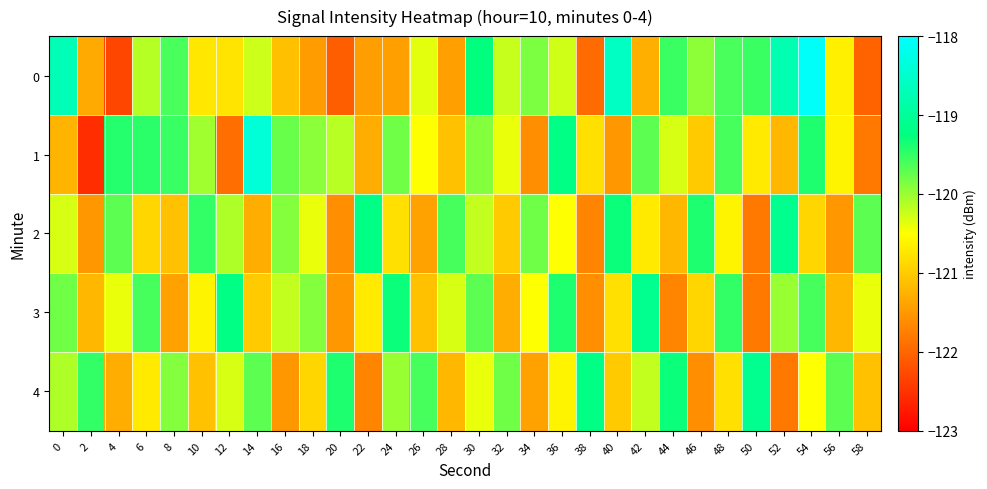

How many data points does each series have?

30